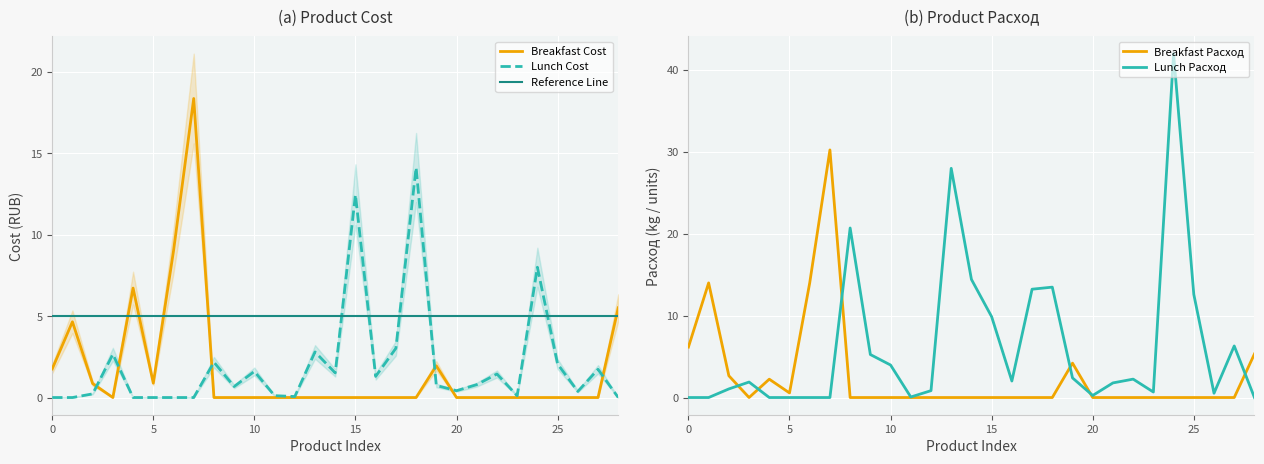

What is the maximum value for Lunch Расход?

42.0